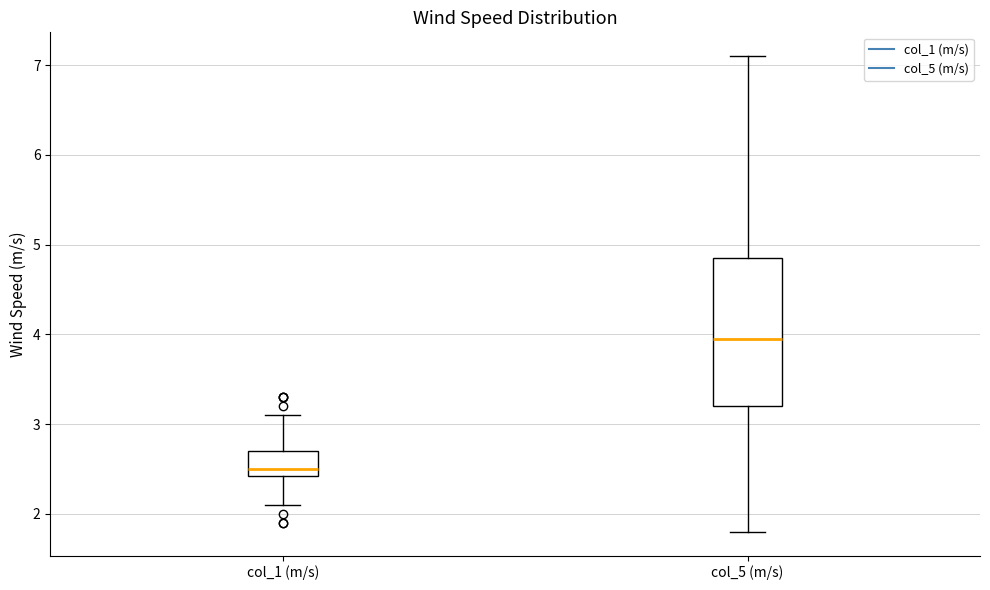

Which box's median line is the lowest?

col_1 (m/s)